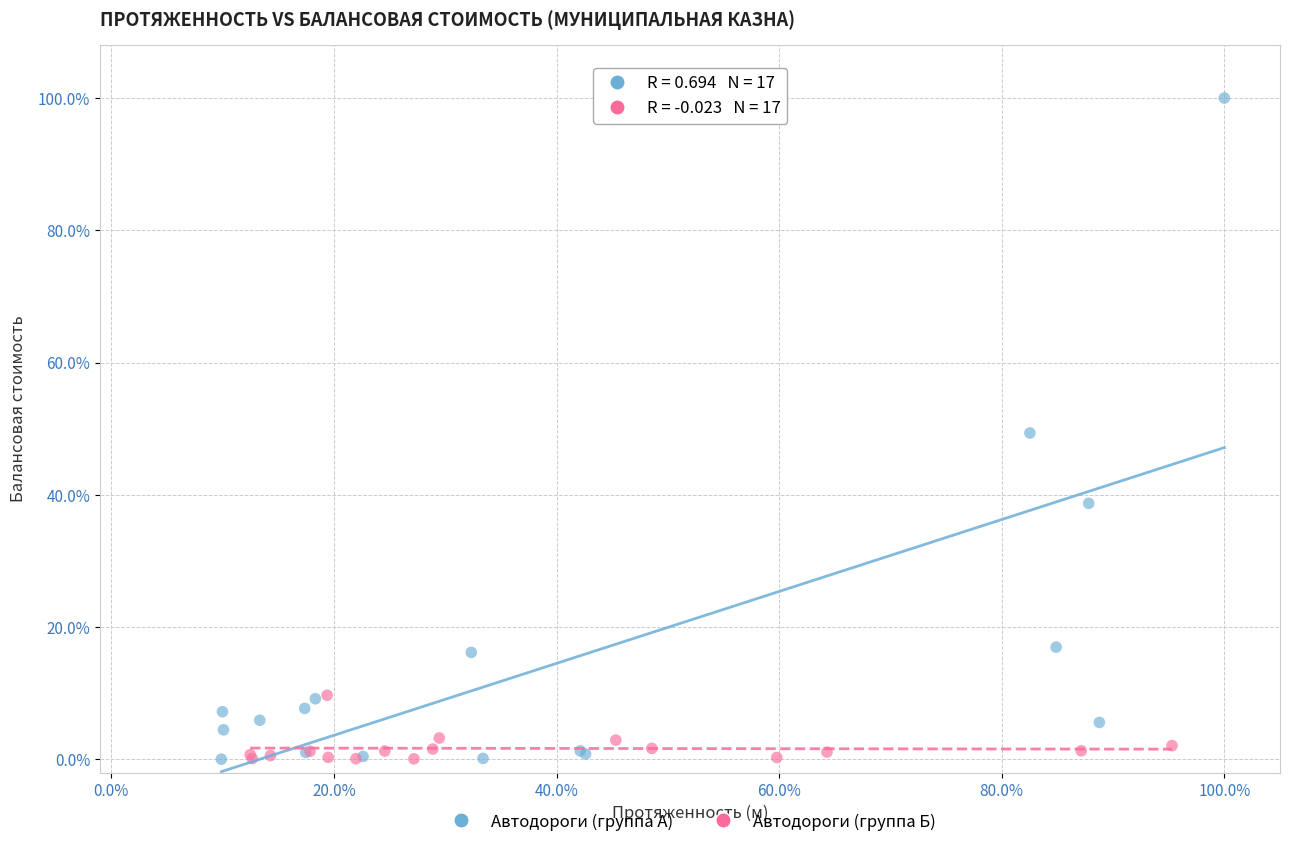

What are all the series names shown in the legend?

Автодороги (группа А), Автодороги (группа Б)